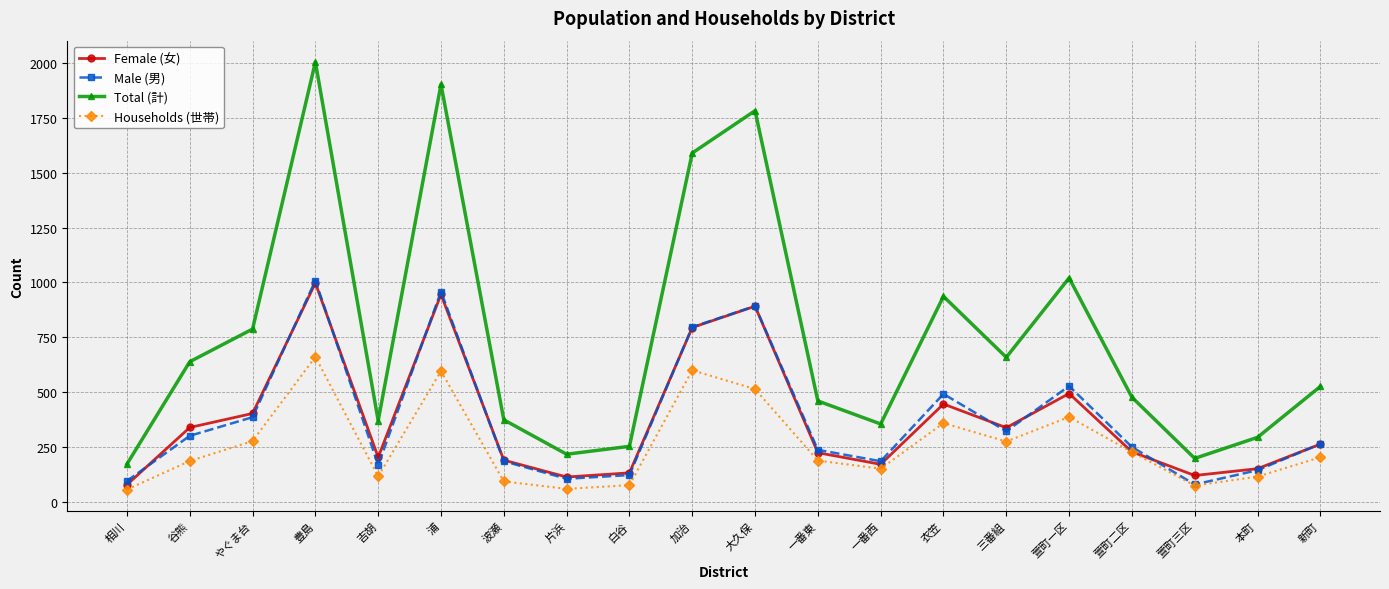

What is the average value of the Female (女) series?

375